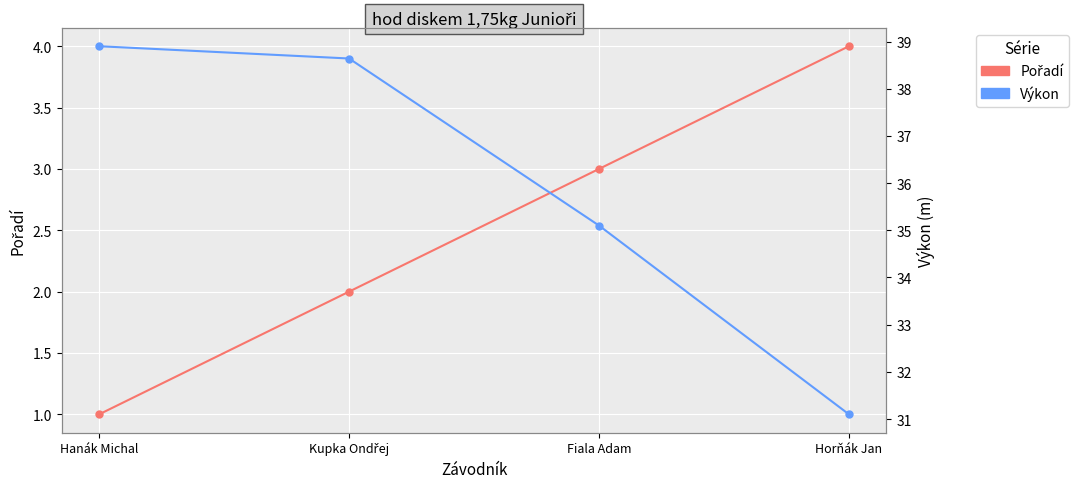

How many Pořadí values are between 2 and 4?

3